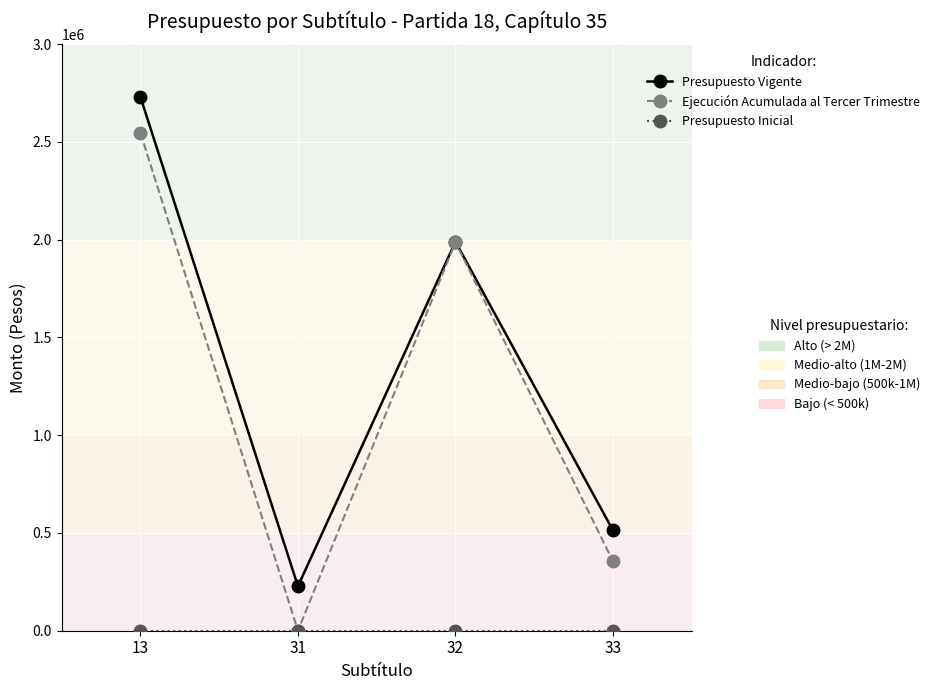

At which category is the sum across all series the highest?

13